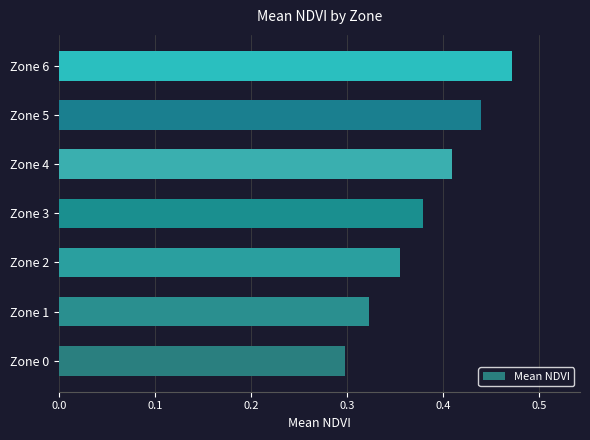

How many distinct data groups are displayed?

1